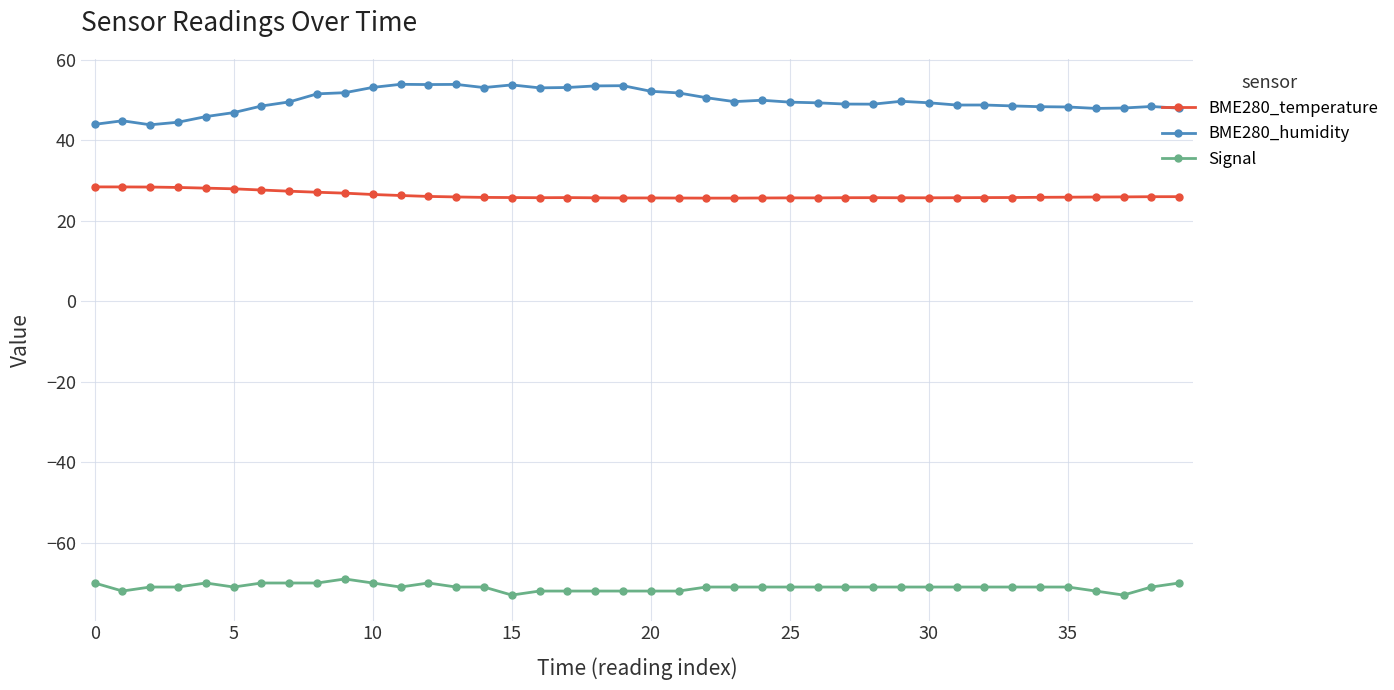

Does the chart display data point markers on the line(s)?

Yes